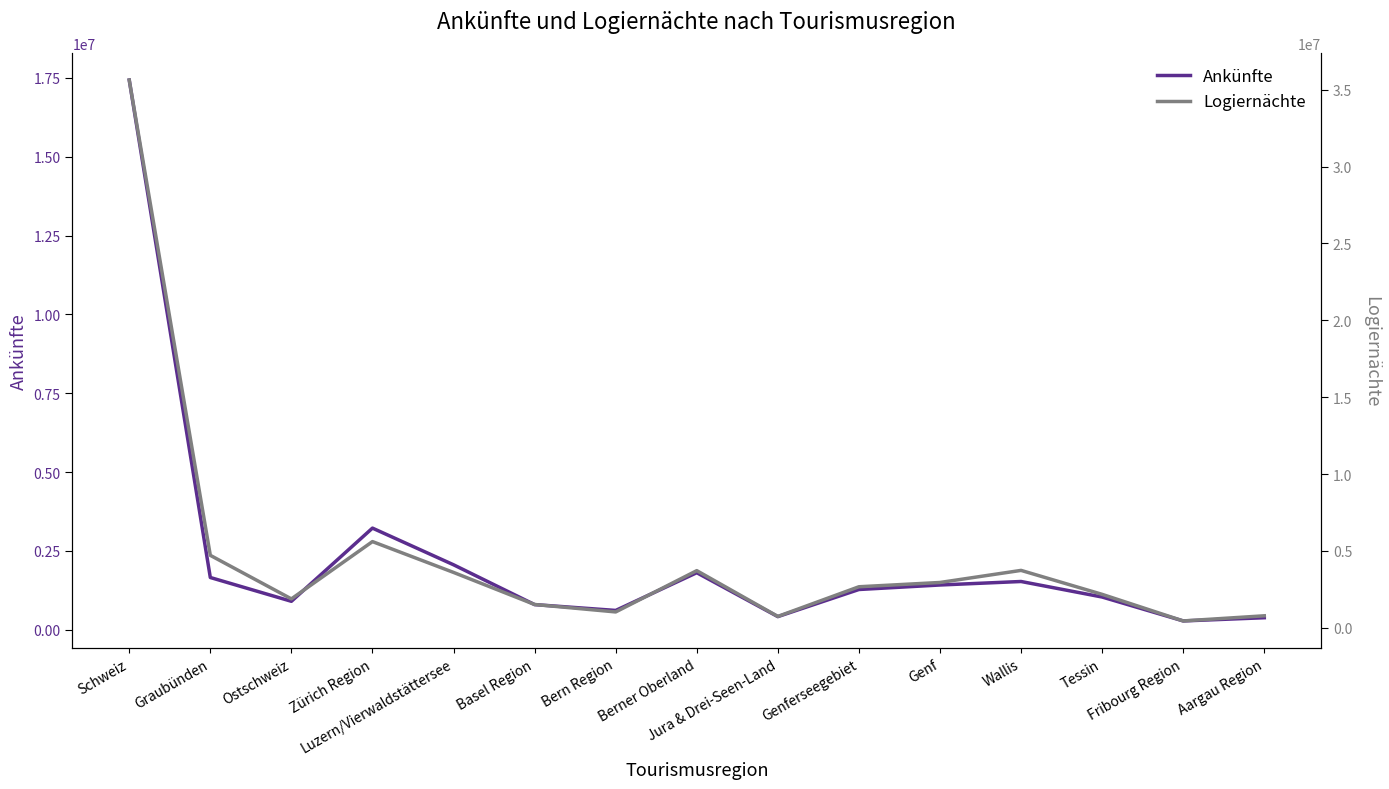

Which series has the largest range (max minus min)?

Logiernächte